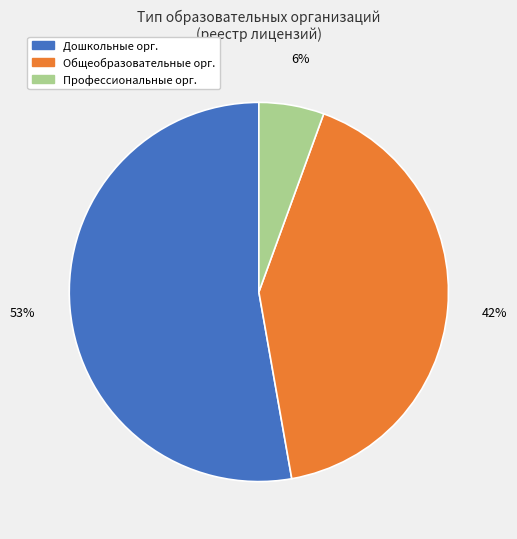

To the nearest percent, what is the difference between the largest and smallest slice percentages?

47%